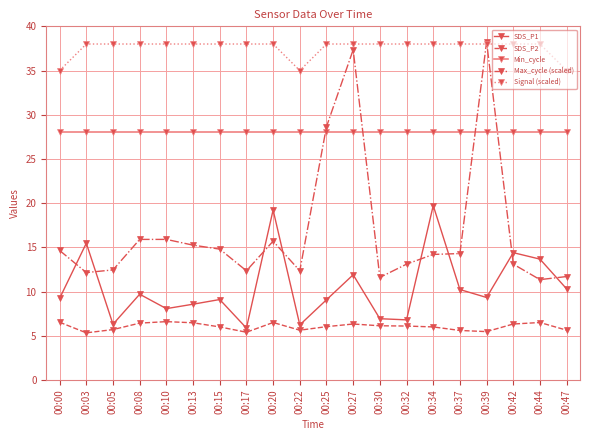

Which series changed the most between 00:13 and 00:37?

SDS_P1